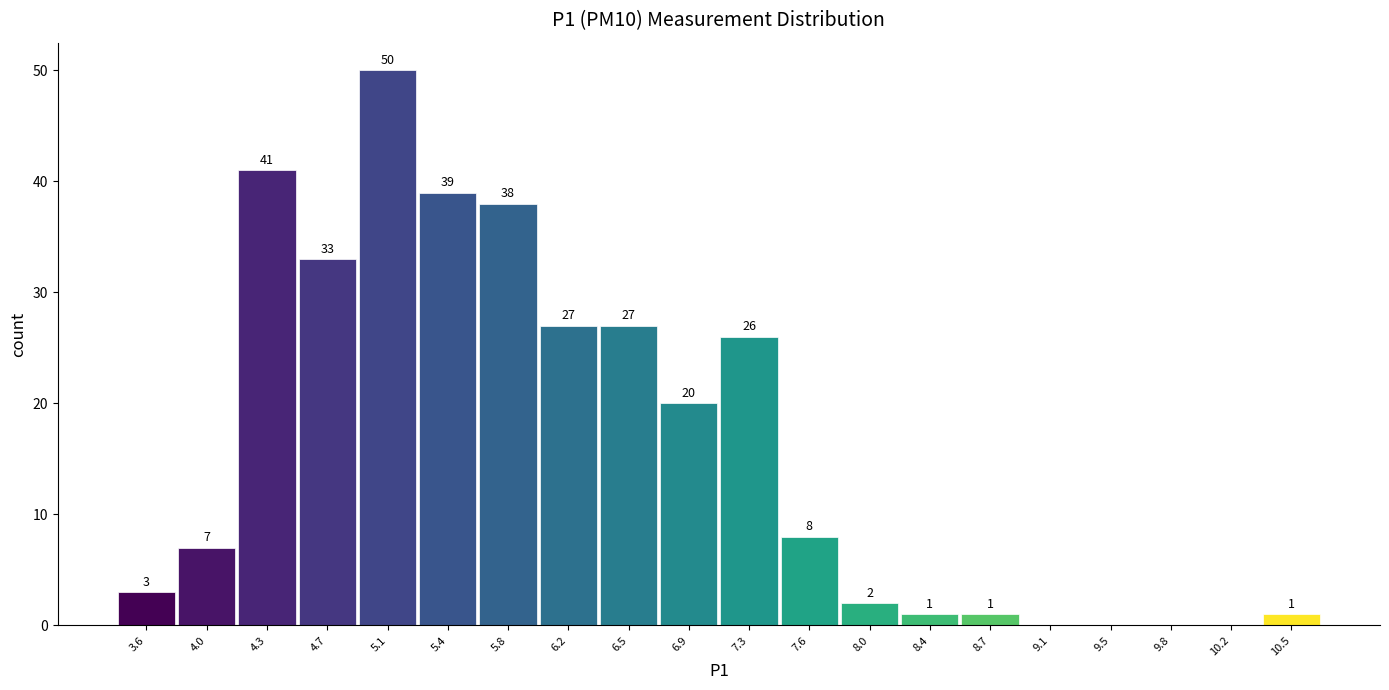

Over which range of the x-axis is the bar tallest?

4.890 to 5.255